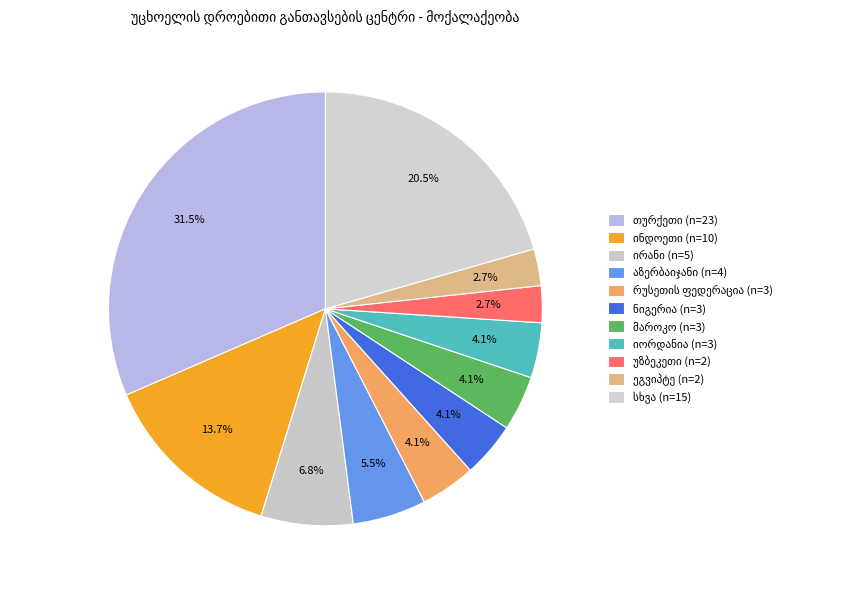

Is there any slice that represents more than half of the pie?

No